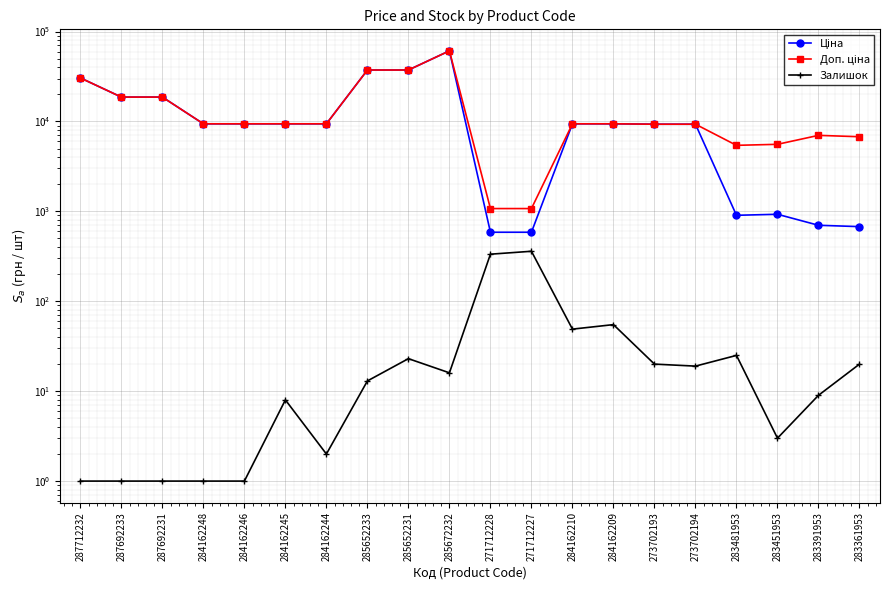

At which label does Ціна first exceed 9416?

287712232